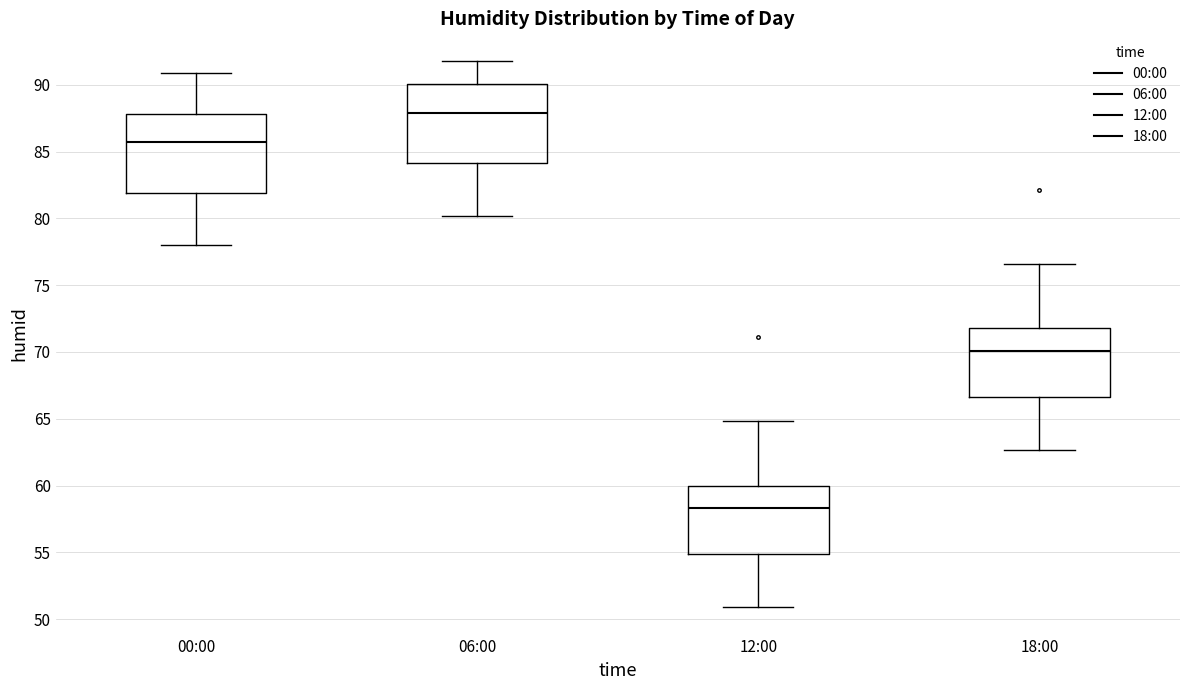

Reading left to right, read every box against the y-axis: the position of its median line, the range the box covers, and the ends of its whiskers. The values are not printed on the chart, so give them approximately, as read against the axis.

00:00: median 85.5, box 82.0 to 88.0, whiskers 78.0 to 91.0
06:00: median 88.0, box 84.0 to 90.0, whiskers 80.0 to 92.0
12:00: median 58.5, box 55.0 to 60.0, whiskers 51.0 to 65.0
18:00: median 70.0, box 66.5 to 72.0, whiskers 62.5 to 76.5